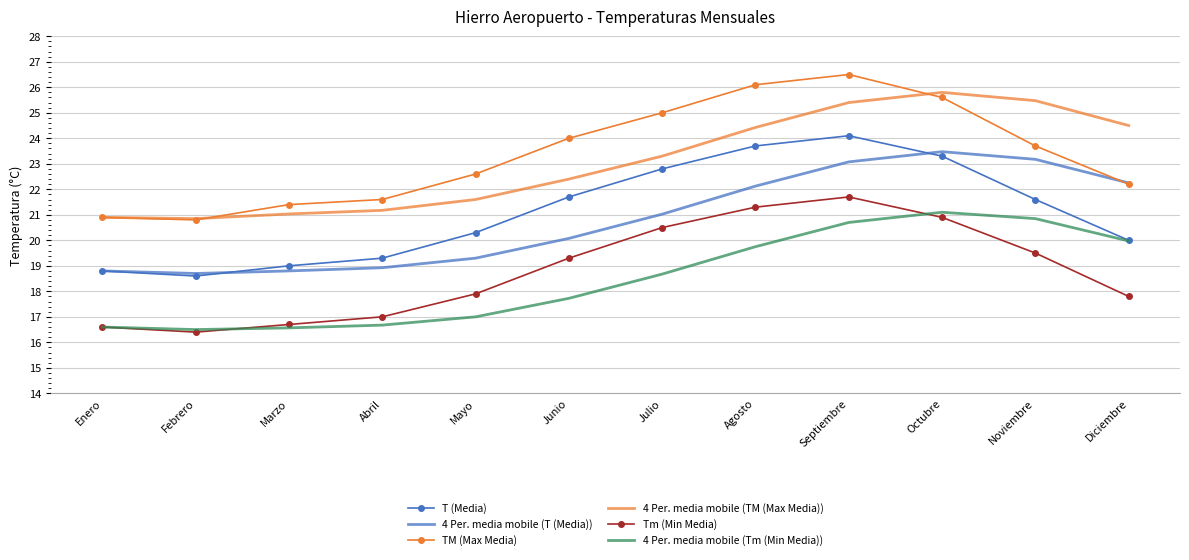

What are all the series names shown in the legend?

T (Media), 4 Per. media mobile (T (Media)), TM (Max Media), 4 Per. media mobile (TM (Max Media)), Tm (Min Media), 4 Per. media mobile (Tm (Min Media))